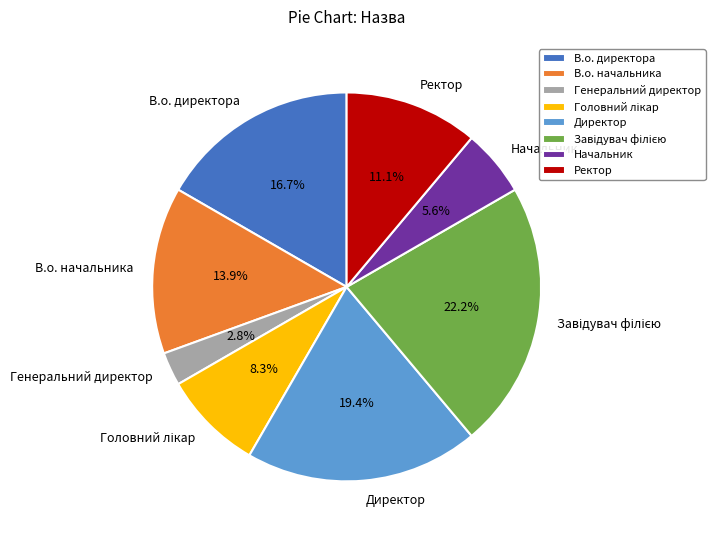

Which category has the smallest portion of the pie?

Генеральний директор